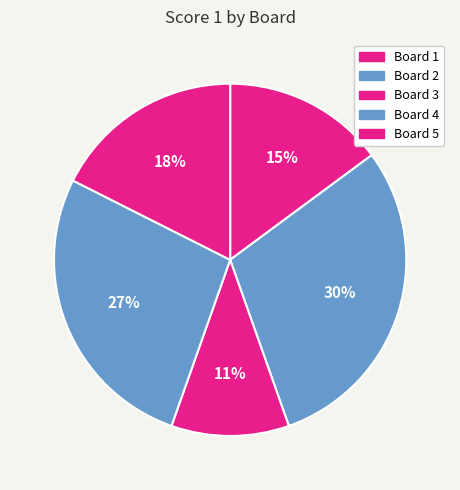

Is there any slice that represents more than half of the pie?

No